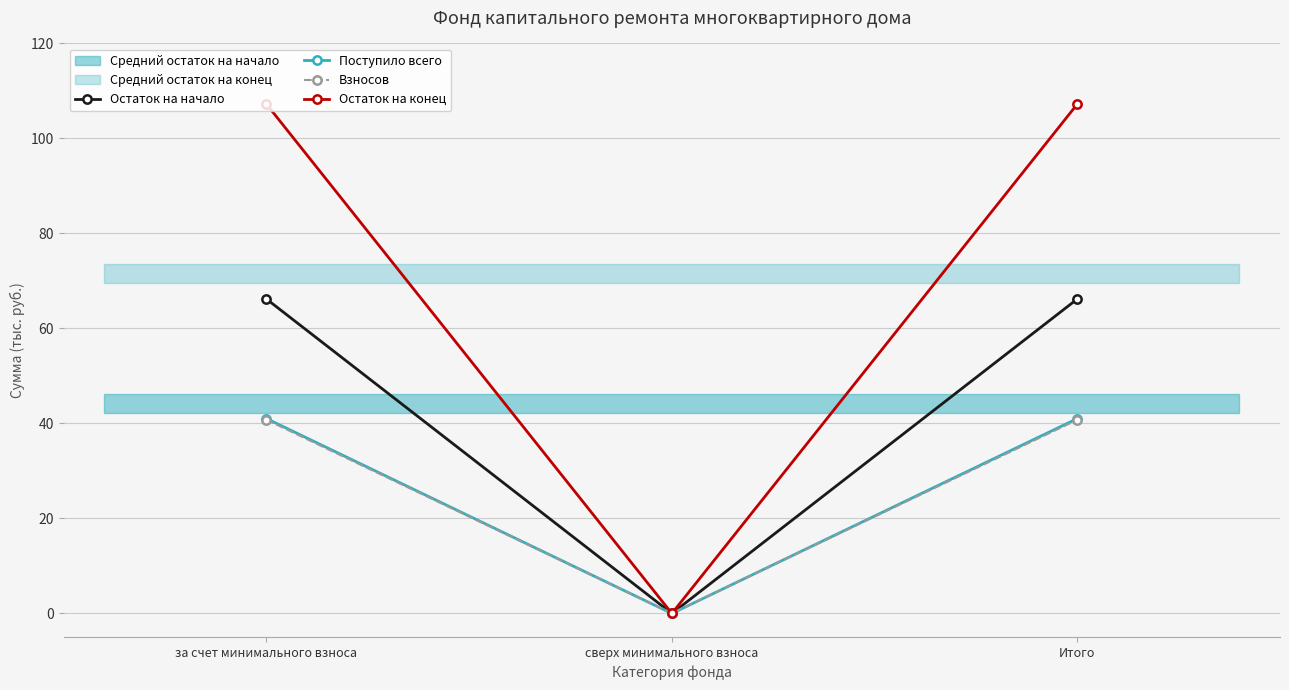

What is the maximum value for Остаток на конец?

107.2